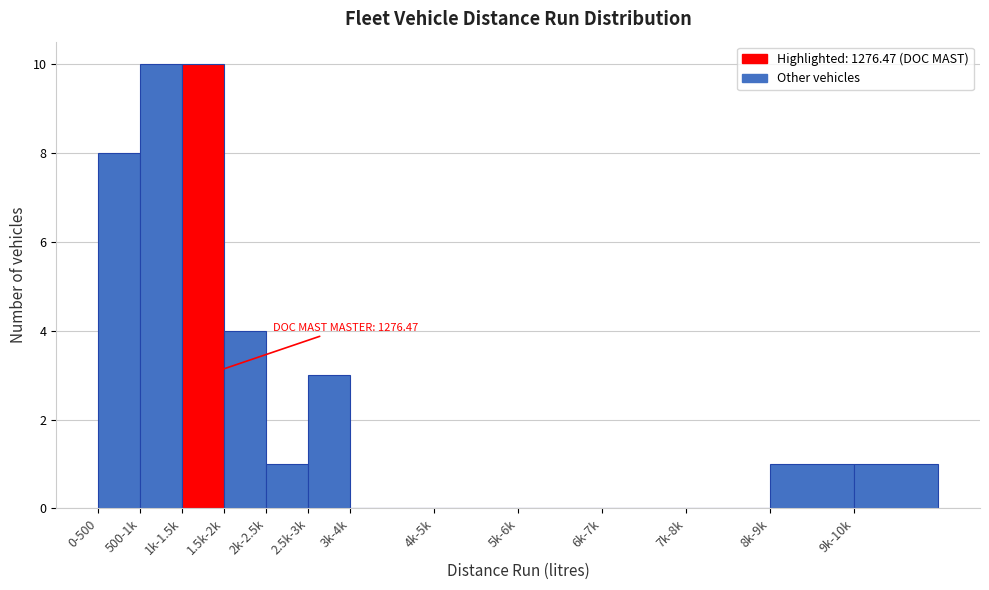

Reading right to left, transcribe all the data shown in this chart.

9k-10k=1	8k-9k=1	7k-8k=0	6k-7k=0	5k-6k=0	4k-5k=0	3k-4k=0	2.5k-3k=3	2k-2.5k=1	1.5k-2k=4	1k-1.5k=10	500-1k=10	0-500=8